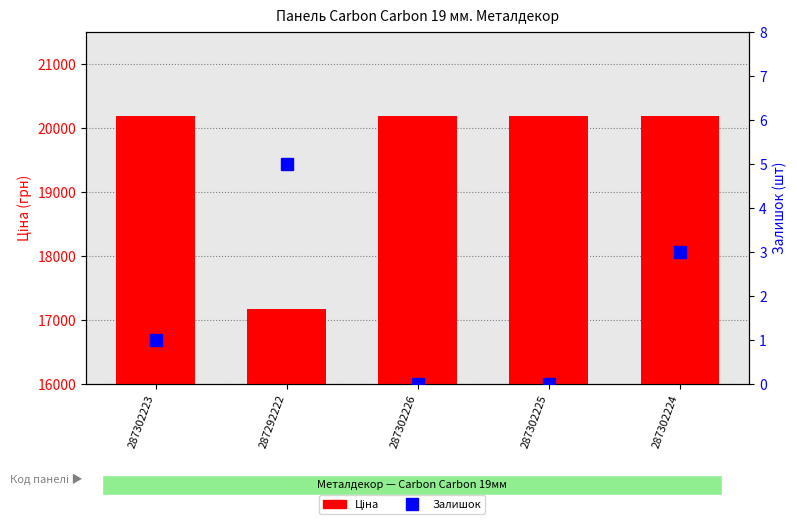

Reading right to left, transcribe all the data shown in this chart.

Ціна: 287302224=20186.0	287302225=20186.0	287302226=20186.0	287292222=17165.0	287302223=20186.0
Залишок: 287302224=3.0	287302225=0.0	287302226=0.0	287292222=5.0	287302223=1.0